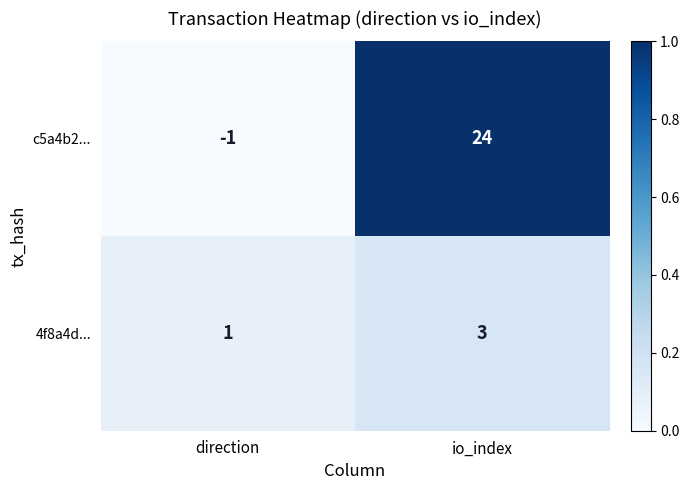

What is the maximum value shown in the chart?

24